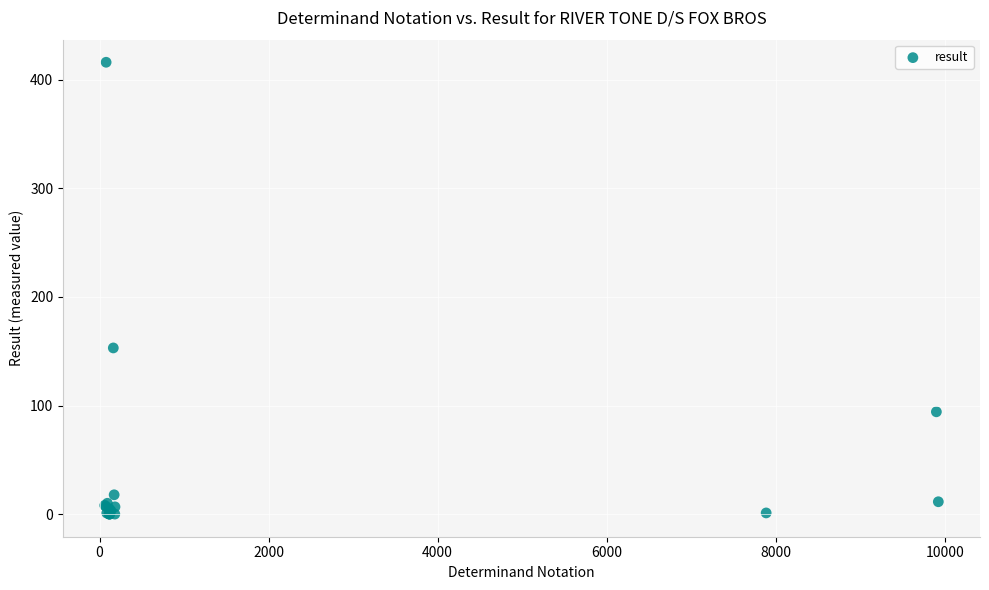

What Y value in the scatter plot is closest to 208?

153.0